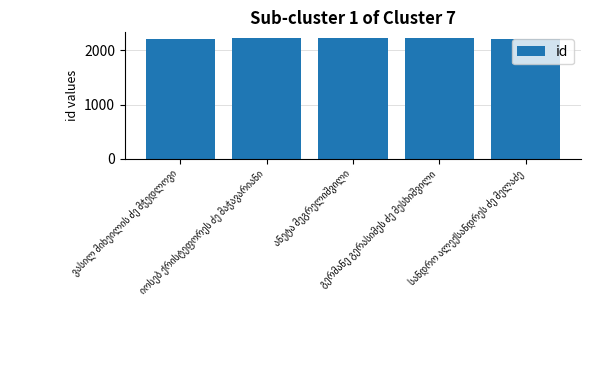

What is the minimum value shown in the chart?

2217